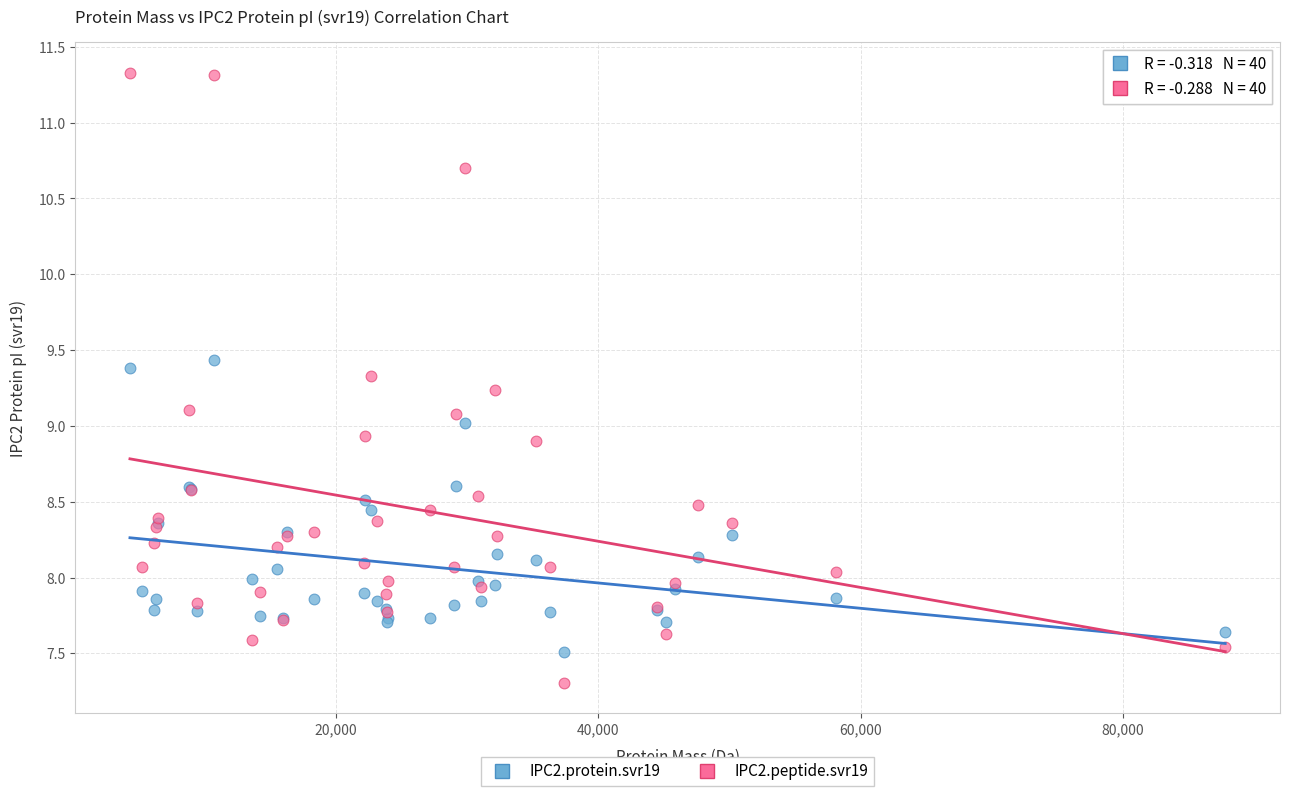

Which series has the widest spread of Y values?

IPC2.peptide.svr19